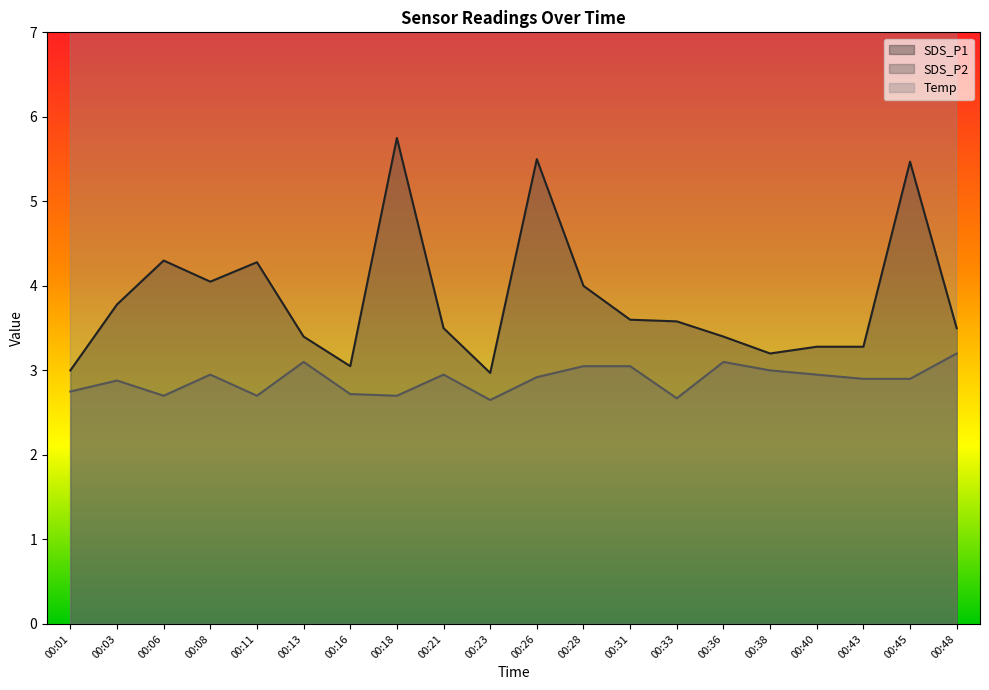

Which series has the widest spread of values?

SDS_P1